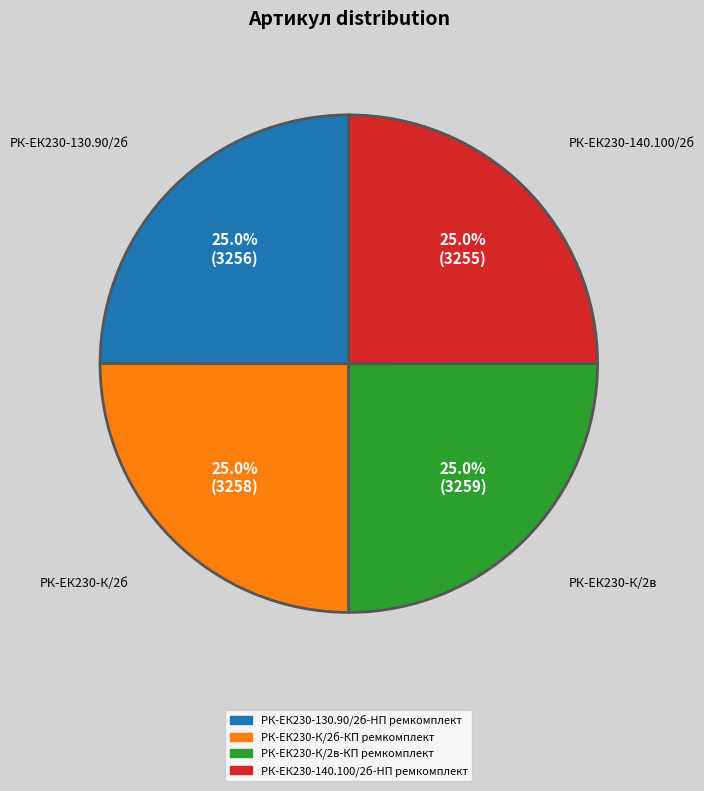

Is it true that РК-ЕК230-К/2в-КП ремкомплект is 25% of the pie?

True